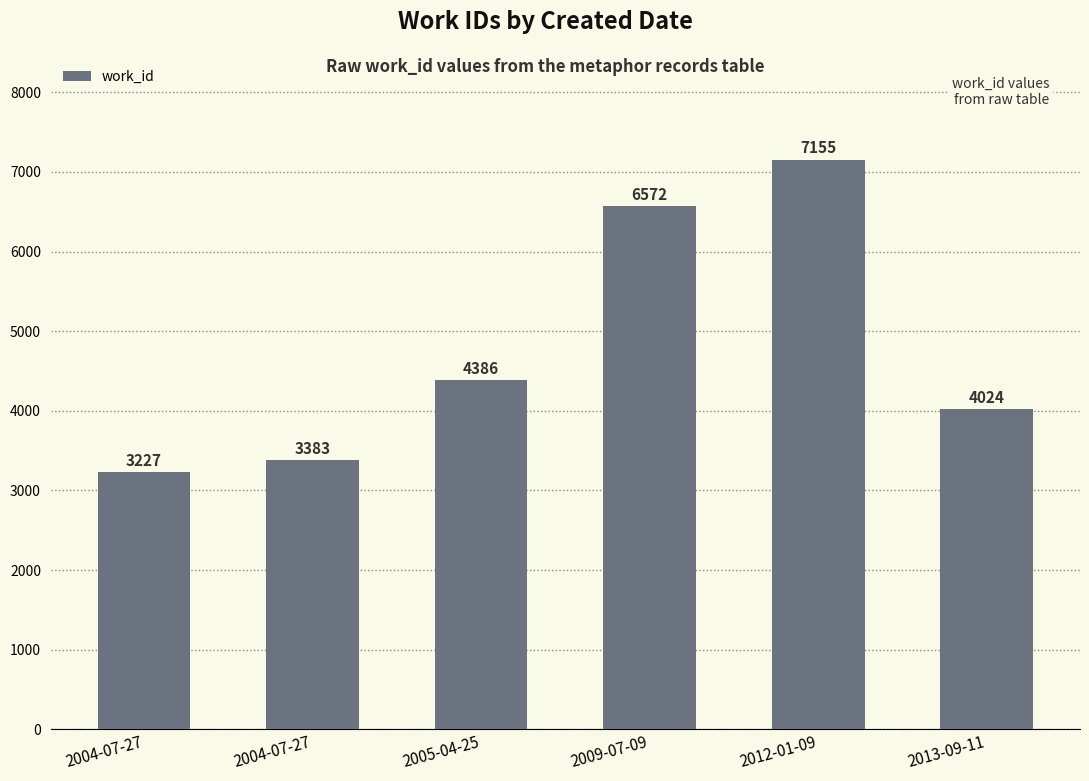

Rank the categories by value from highest to lowest.

2012-01-09, 2009-07-09, 2005-04-25, 2013-09-11, 2004-07-27, 2004-07-27